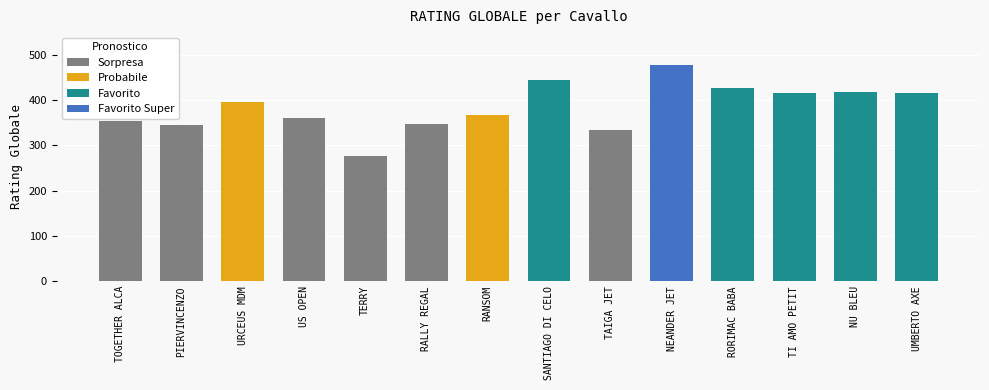

Are the bars horizontal?

No